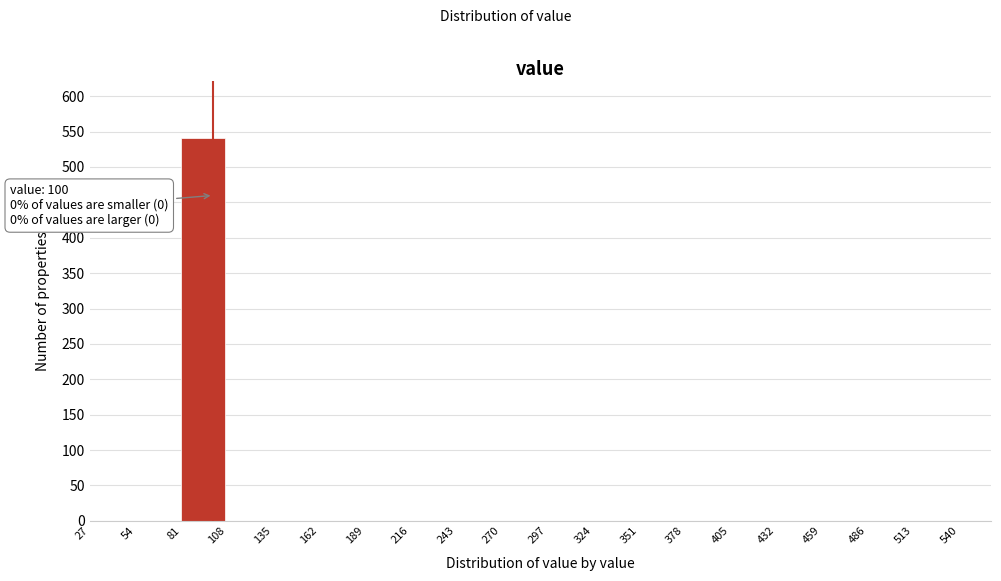

Over which range of the x-axis is the bar tallest?

81 to 108